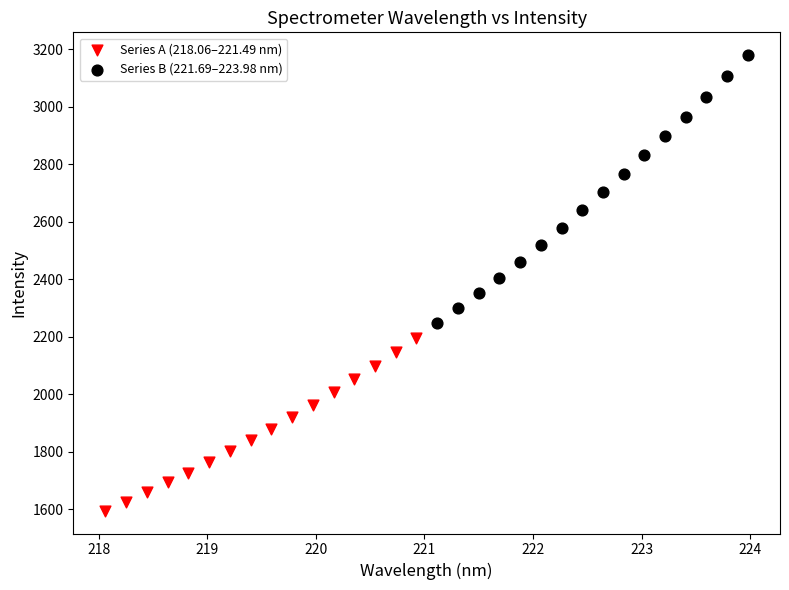

Which series contains the highest Y value?

Series B (221.69–223.98 nm)